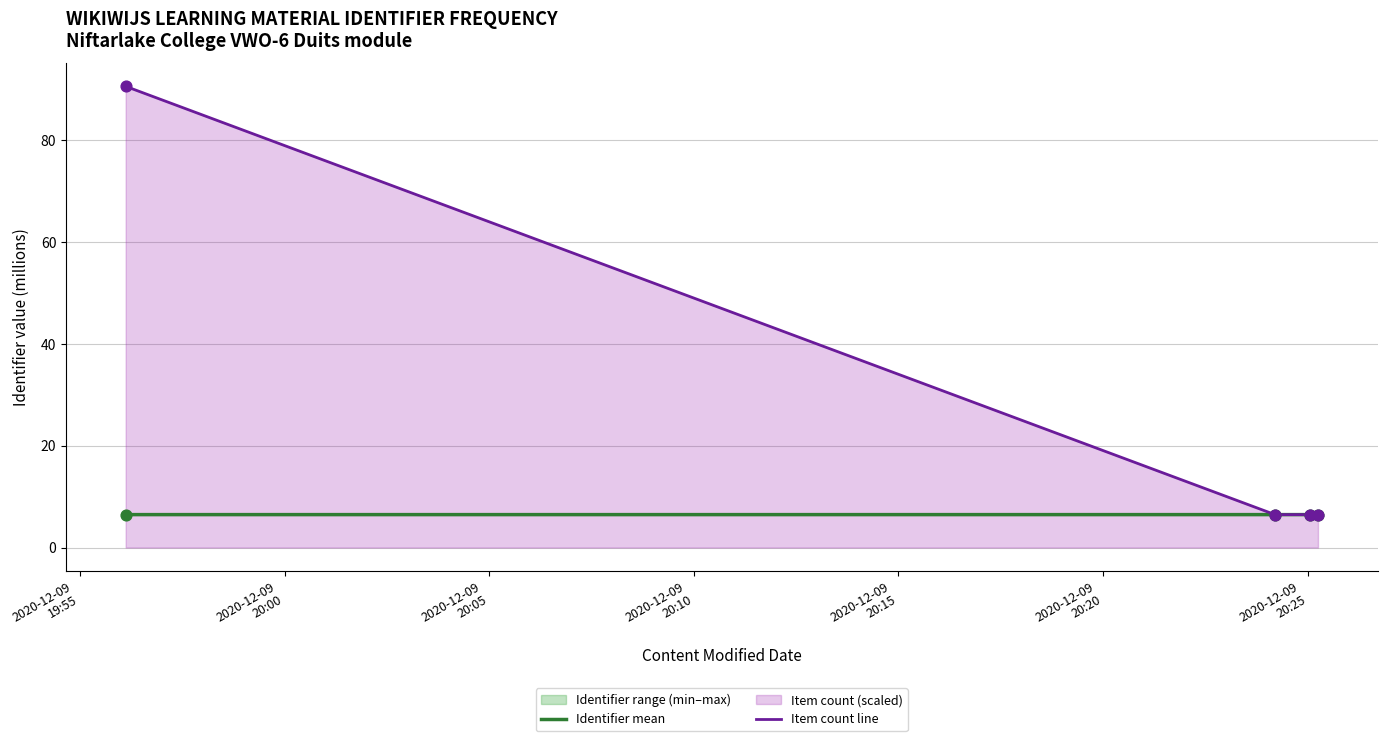

What is the total value across all series at 2020-12-09
20:00?

12.9